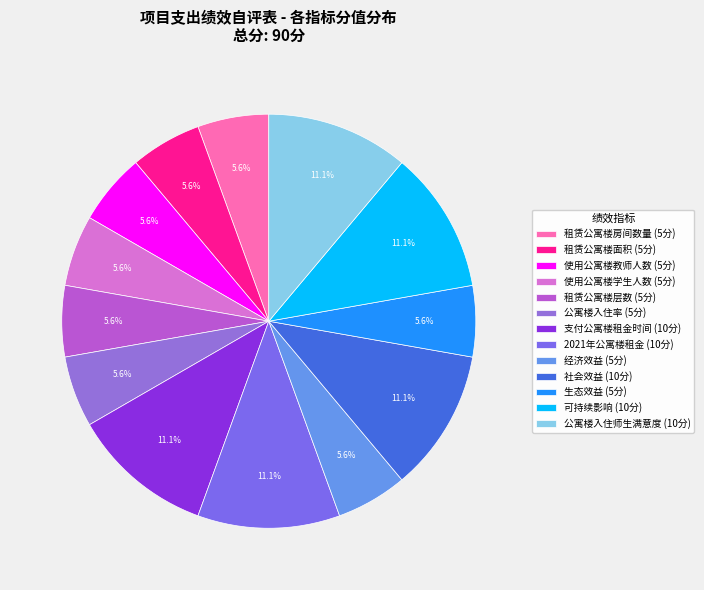

What portion of the pie excludes 使用公寓楼学生人数?

94.4%